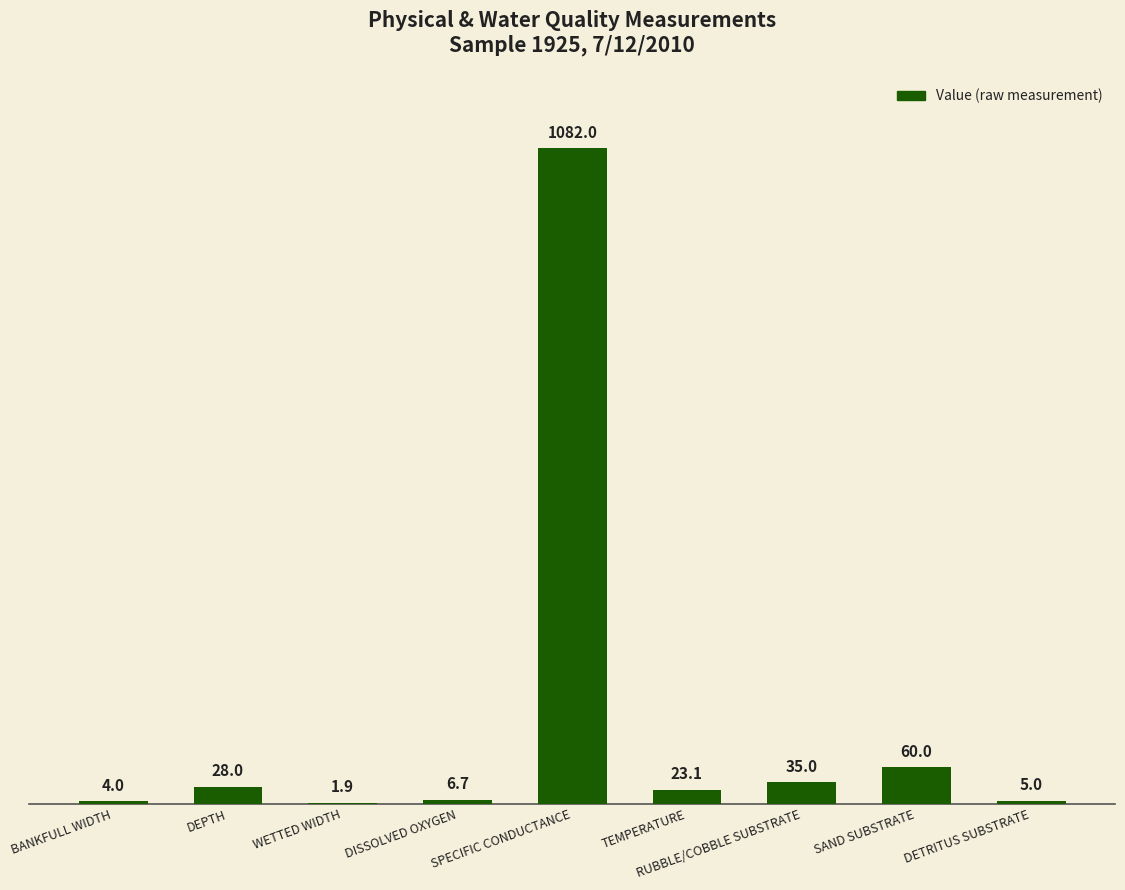

Which category has the highest value across all series?

SPECIFIC CONDUCTANCE